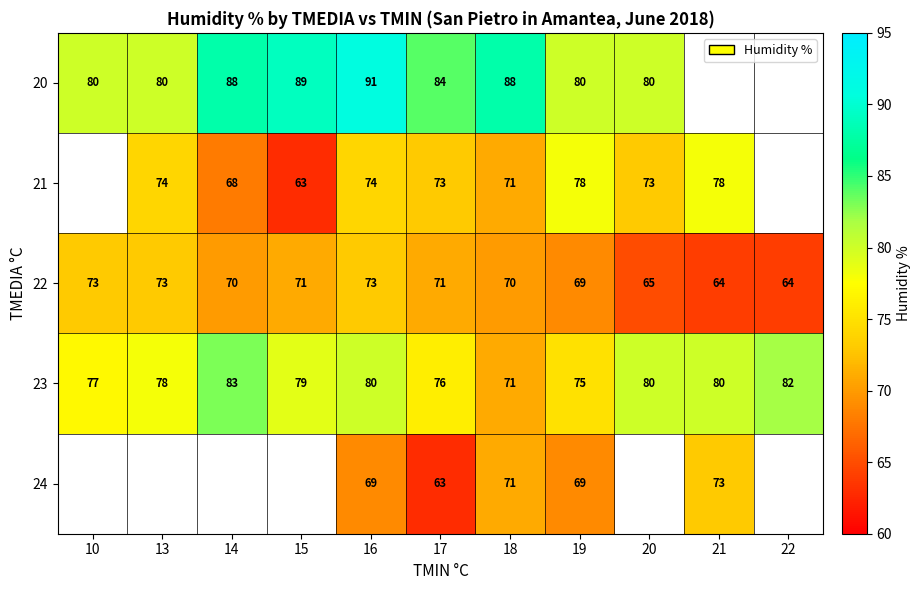

What is the lowest value of the 23 series?

71